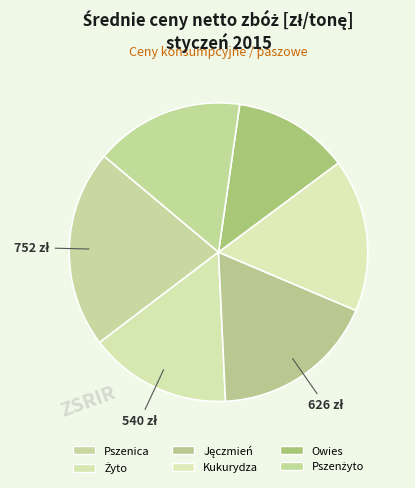

What is the change in value from Żyto to Kukurydza?

+40.9